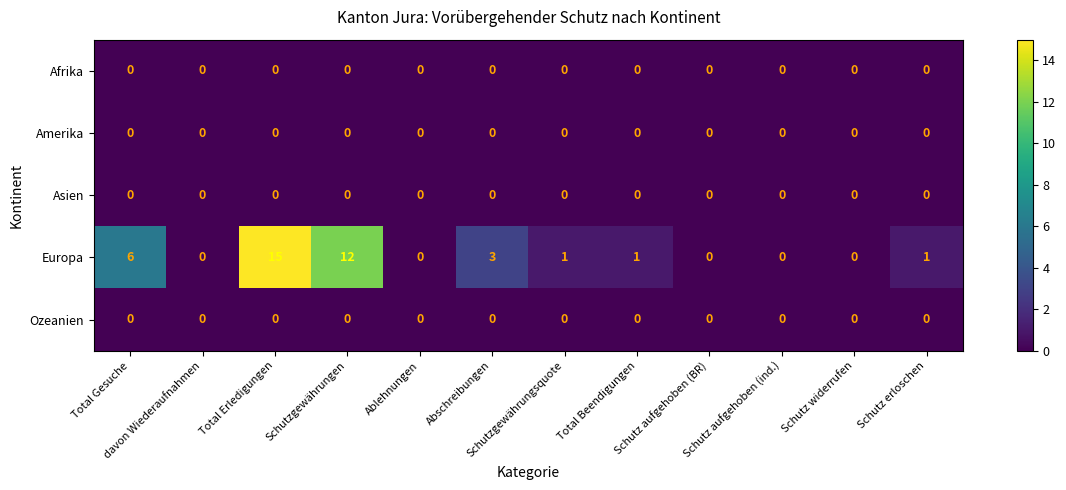

Where is Europa nearest to the value 7?

Total Gesuche